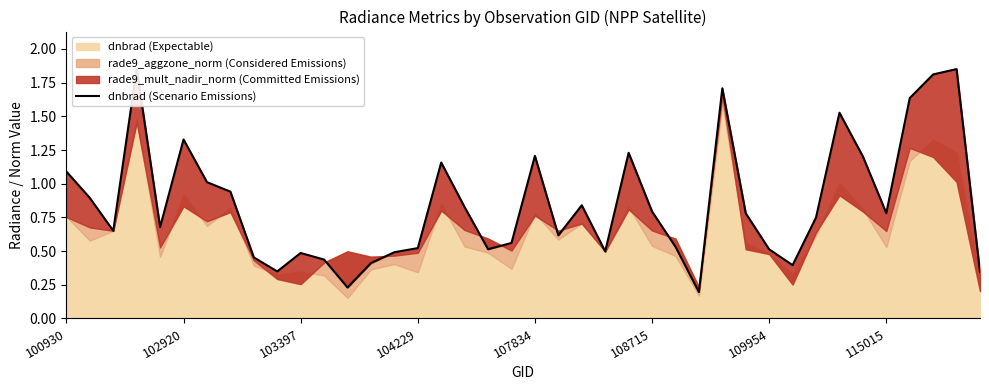

How many interior local valleys (lower than both neighbors) does the data have?

10